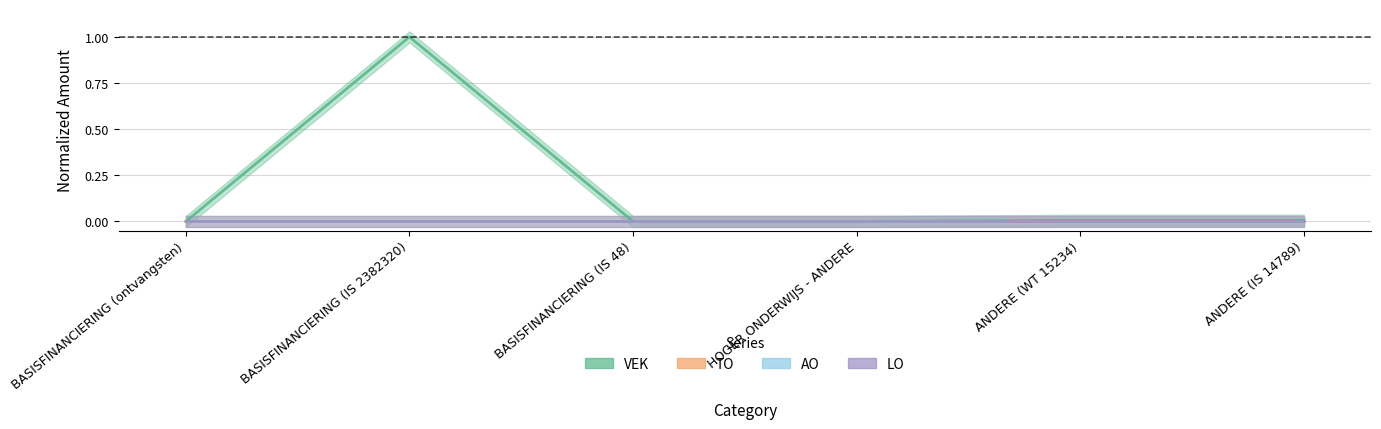

How many TO values are between 0 and 1?

6